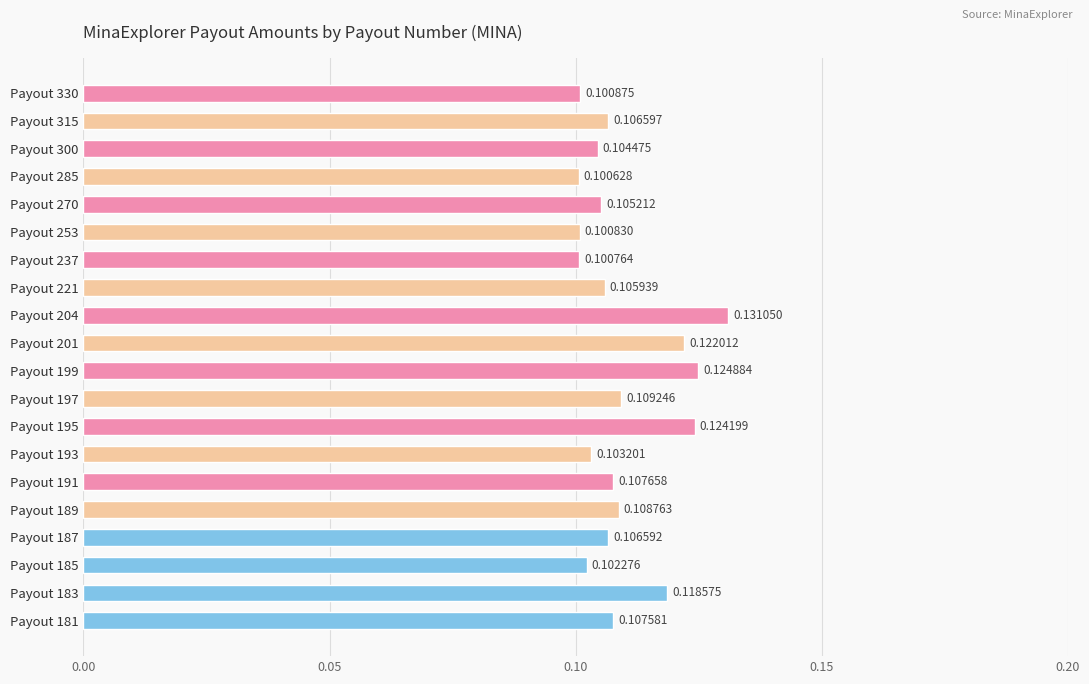

List the labels in order of value, smallest first.

Payout 285, Payout 237, Payout 253, Payout 330, Payout 185, Payout 193, Payout 300, Payout 270, Payout 221, Payout 187, Payout 315, Payout 181, Payout 191, Payout 189, Payout 197, Payout 183, Payout 201, Payout 195, Payout 199, Payout 204